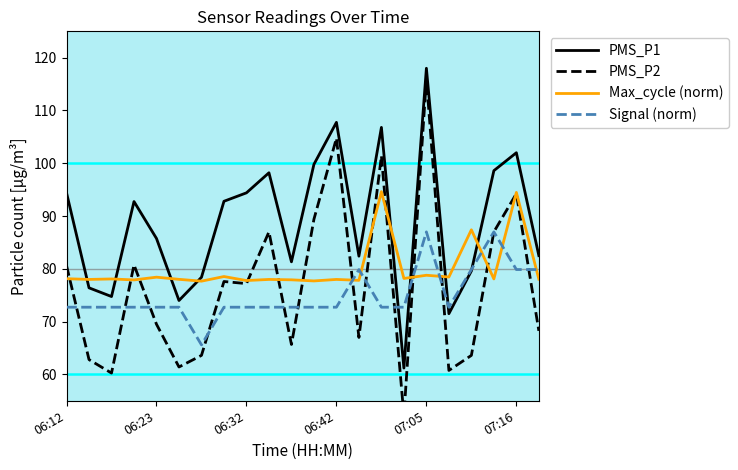

Reading left to right, what are all the values shown in this chart?

PMS_P1: 94.4	76.4	74.8	92.8	85.8	74.0	78.4	92.8	94.4	98.2	81.3	99.8	107.8	82.4	106.8	61.2	118.0	71.5	79.6	98.6	102.0	82.5
PMS_P2: 80.6	62.8	60.2	80.8	69.5	61.4	63.6	77.6	77.2	87.0	65.7	89.4	104.8	67.0	101.4	52.2	116.0	60.8	63.6	87.0	94.2	68.2
Max_cycle (norm): 78.1	78.0	78.1	77.9	78.4	78.0	77.7	78.5	77.8	78.0	77.9	77.7	78.0	77.8	94.6	78.2	78.8	78.4	87.4	78.1	94.5	78.0
Signal (norm): 72.7	72.7	72.7	72.7	72.7	72.7	65.6	72.7	72.7	72.7	72.7	72.7	72.7	79.9	72.7	72.7	87.0	72.7	79.9	87.0	79.9	79.9